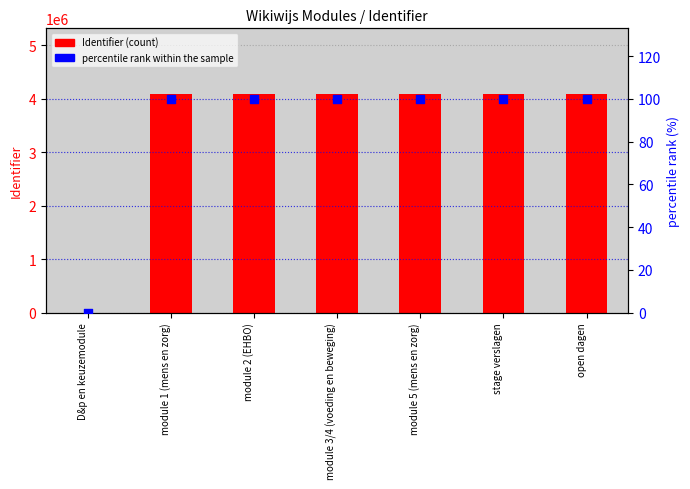

Which series has the largest Y range (max minus min)?

Identifier